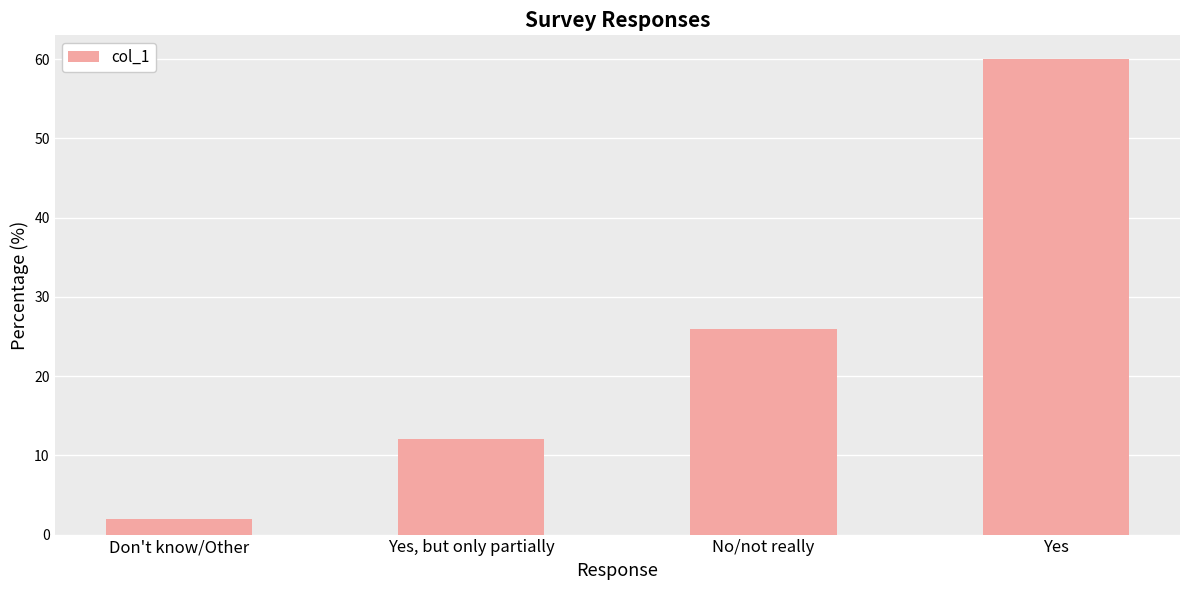

Reading left to right, what are all the values shown in this chart?

Don't know/Other=2	Yes, but only partially=12	No/not really=26	Yes=60